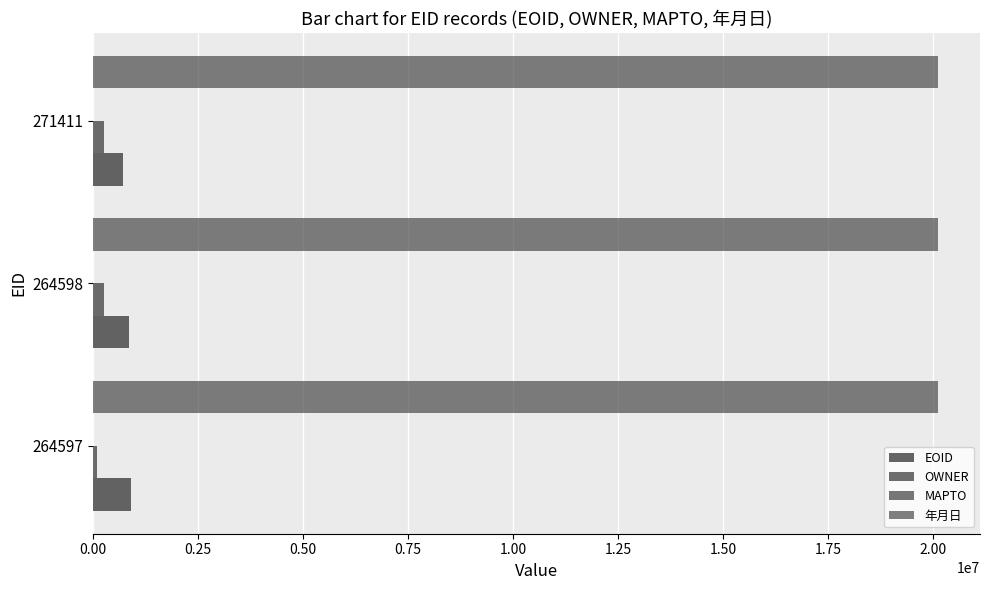

Count the number of data series in this chart.

3